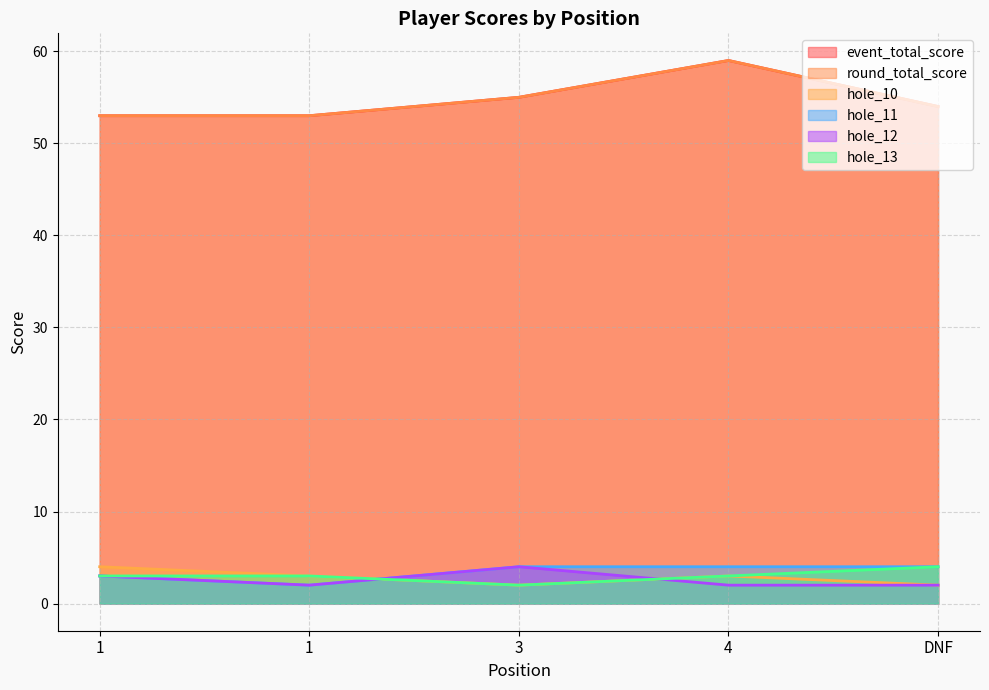

After their last crossing, which series has the higher values: hole_11 or hole_10?

hole_11